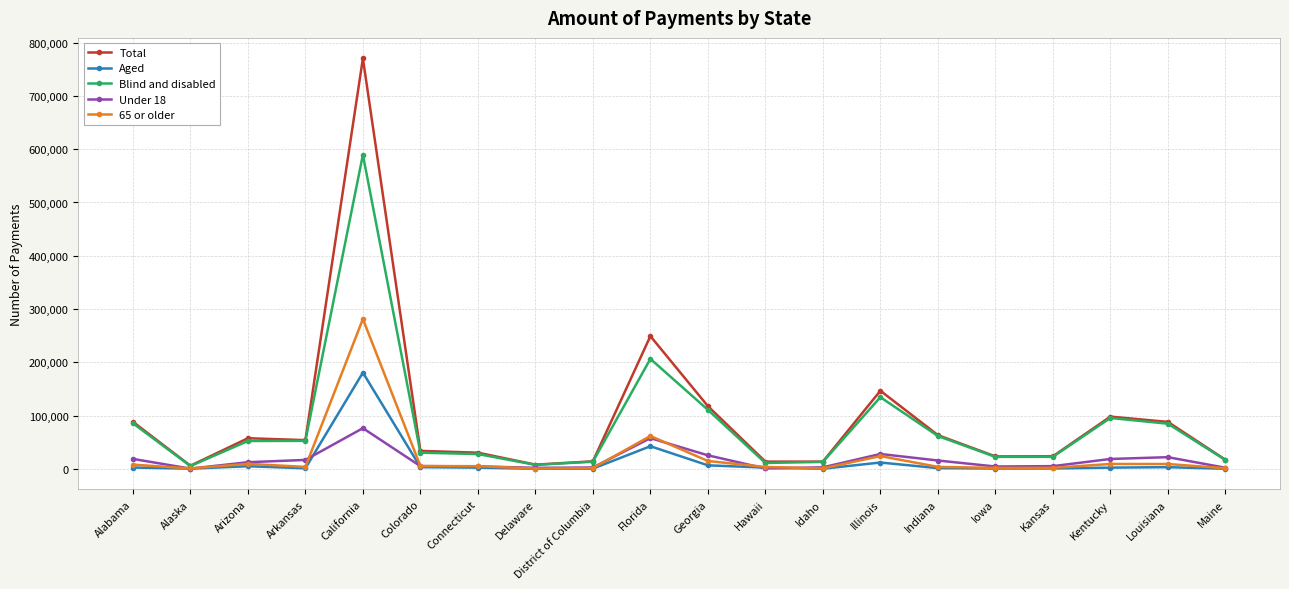

What is the sum of all Total values?

1920562